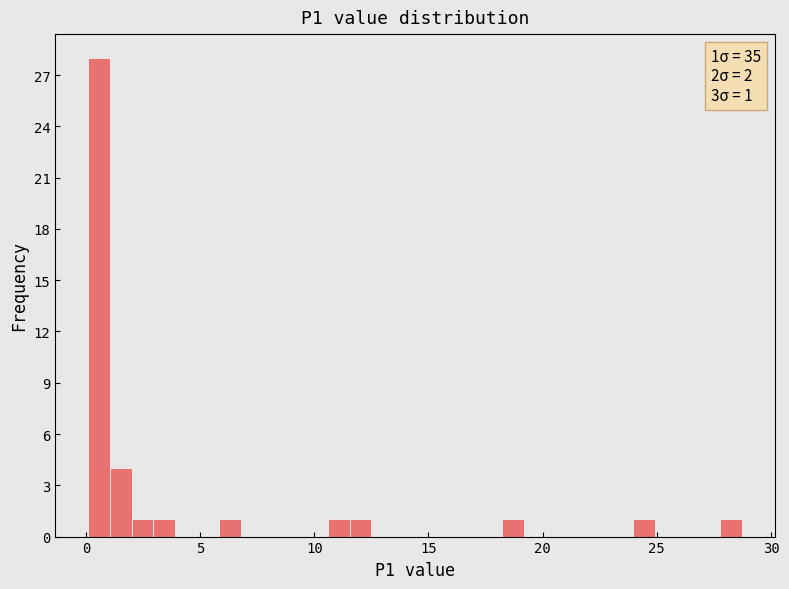

Around what value on the x-axis is the tallest bar? Give the approximate position of its centre, as read against the axis.

0.5